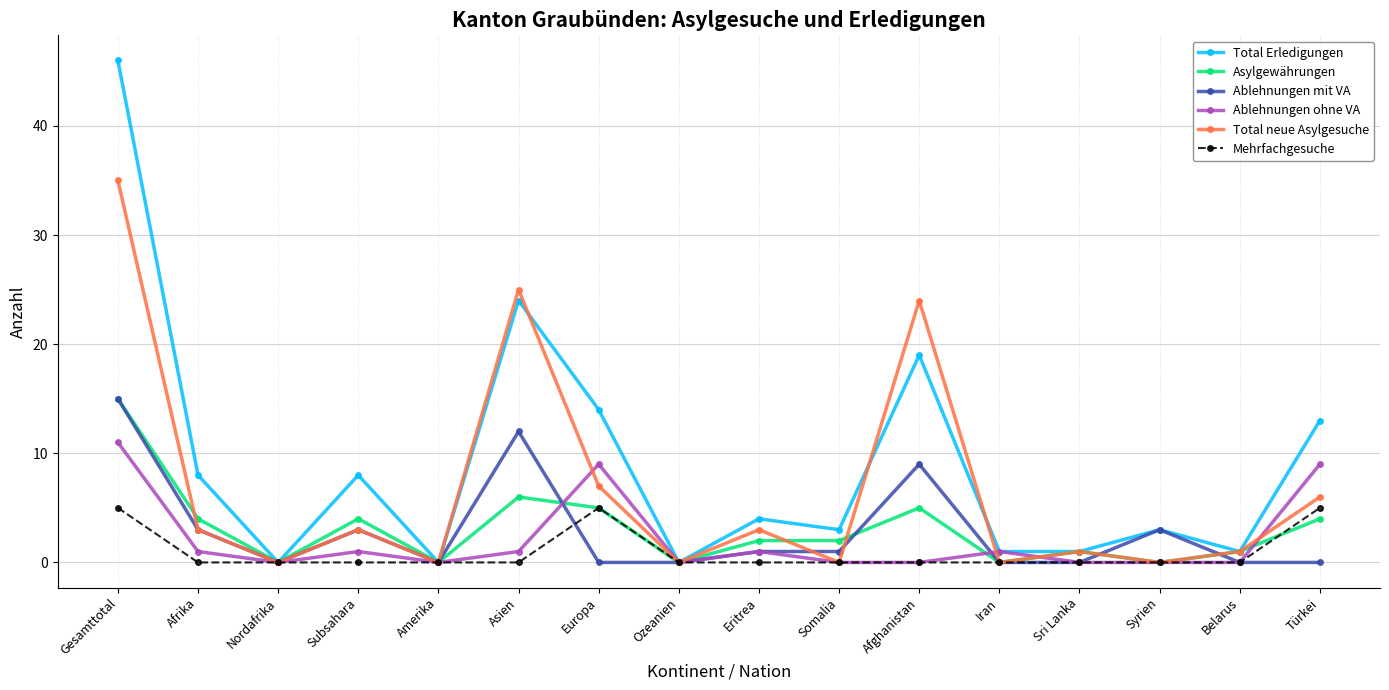

Reading right to left, what are all the values shown in this chart?

Total Erledigungen: 13	1	3	1	1	19	3	4	0	14	24	0	8	0	8	46
Asylgewährungen: 4	1	0	1	0	5	2	2	0	5	6	0	4	0	4	15
Ablehnungen mit VA: 0	0	3	0	0	9	1	1	0	0	12	0	3	0	3	15
Ablehnungen ohne VA: 9	0	0	0	1	0	0	1	0	9	1	0	1	0	1	11
Total neue Asylgesuche: 6	1	0	1	0	24	0	3	0	7	25	0	3	0	3	35
Mehrfachgesuche: 5	0	0	0	0	0	0	0	0	5	0	0	0	0	0	5